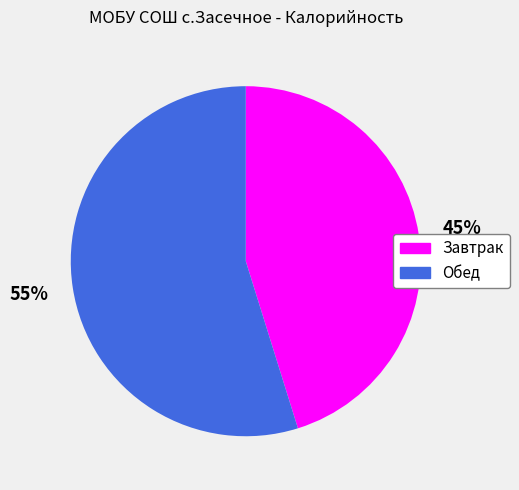

Which category has the smallest portion of the pie?

Завтрак